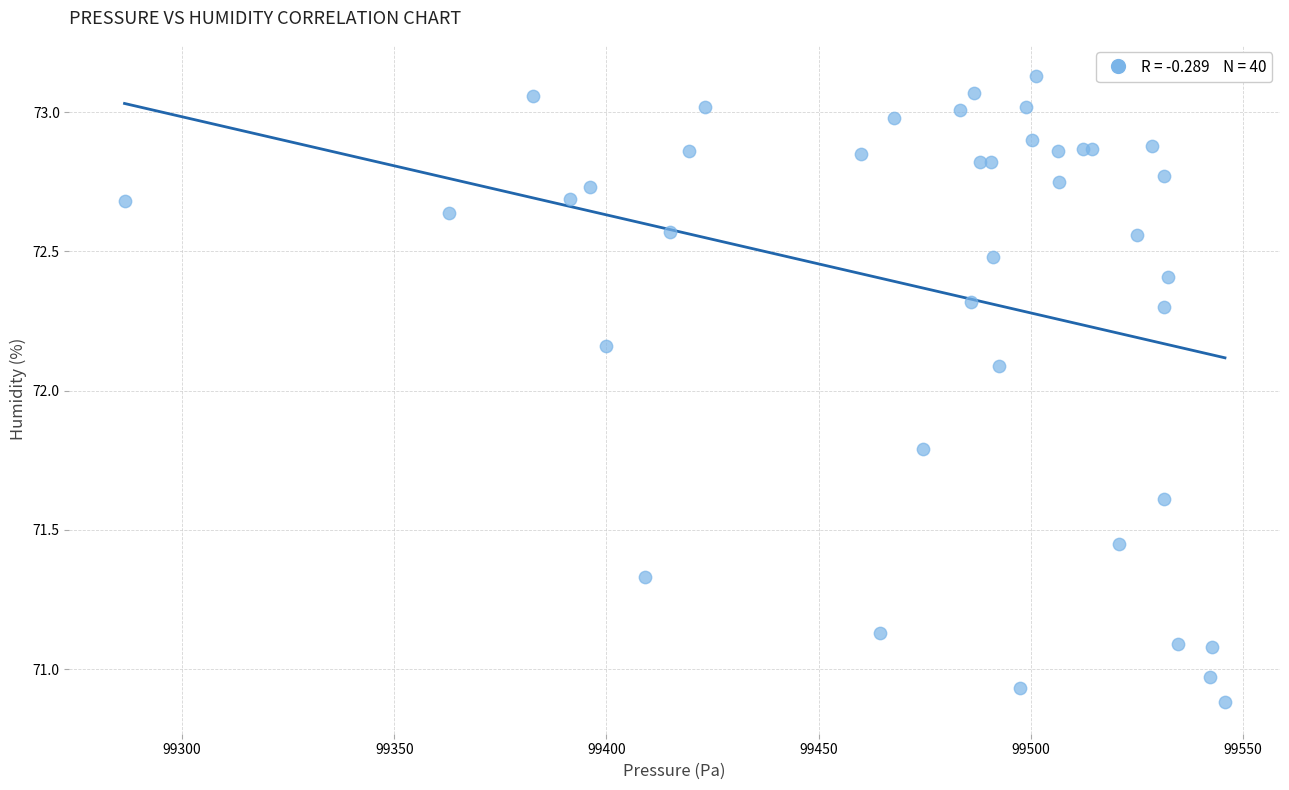

What Y value in the scatter plot is closest to 72?

72.1